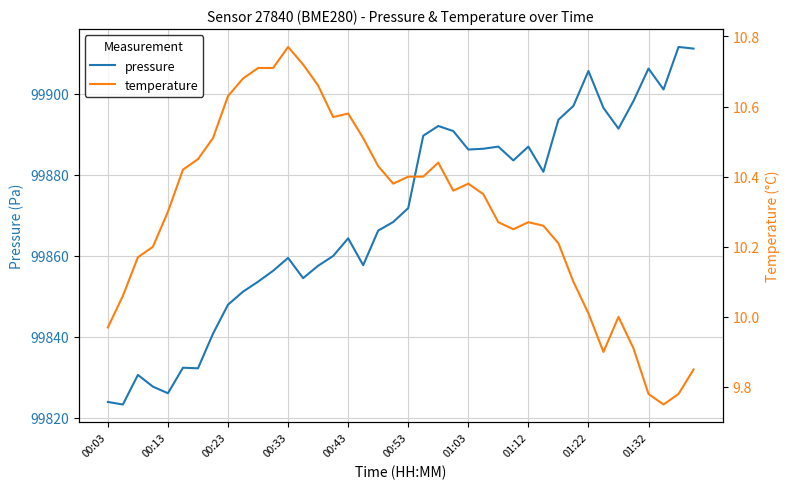

What is the difference between the temperature values at 29 and 15?

0.3